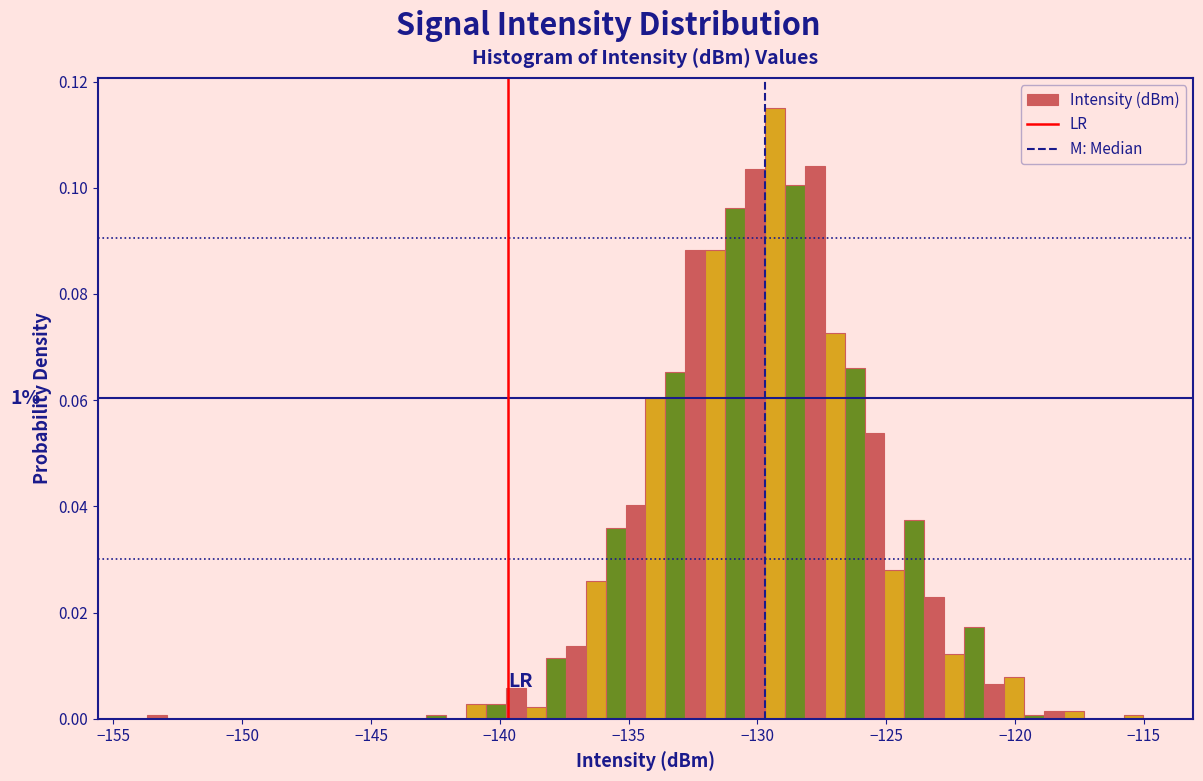

Read against the x-axis, roughly where is the centre of the tallest bar?

-129.5